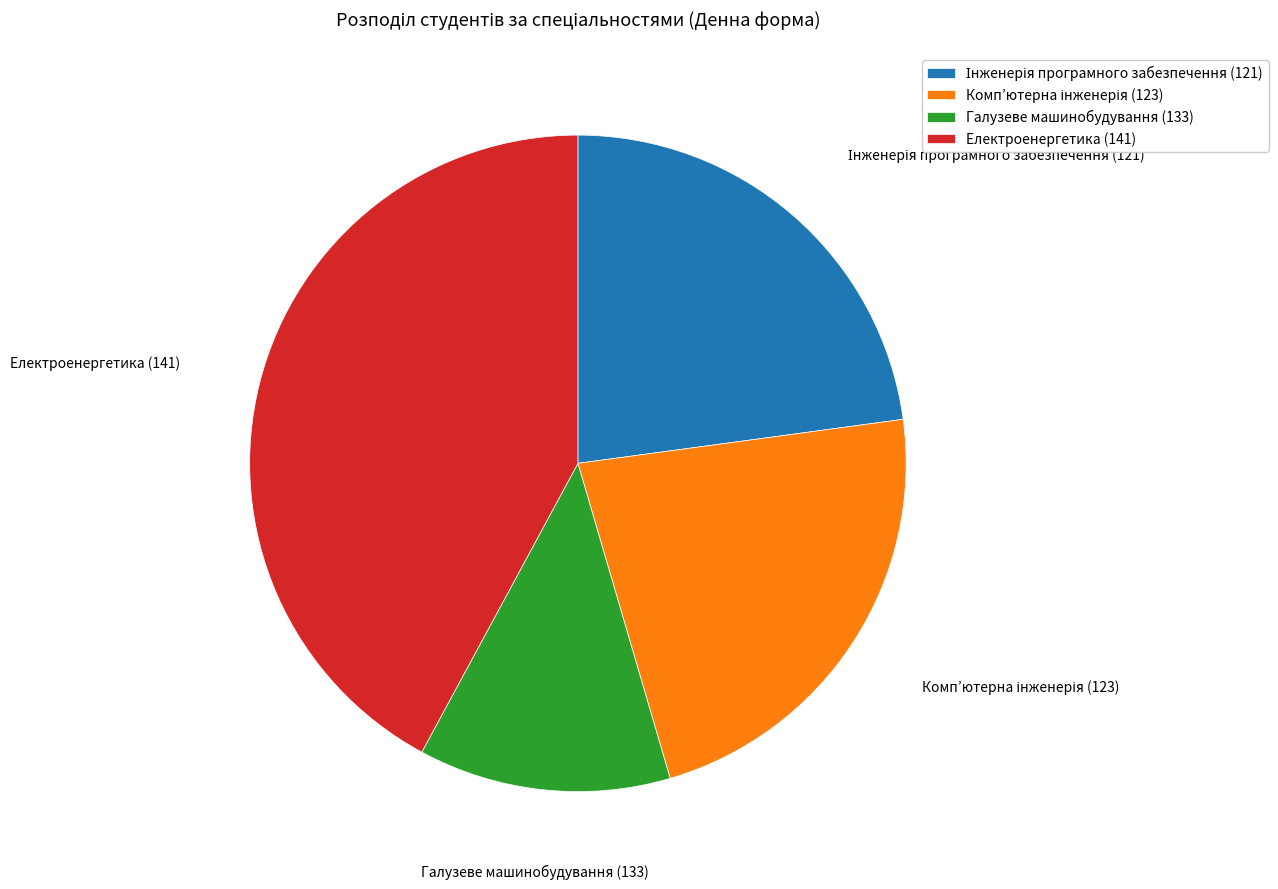

Which slice is the smallest?

Галузеве машинобудування (133)